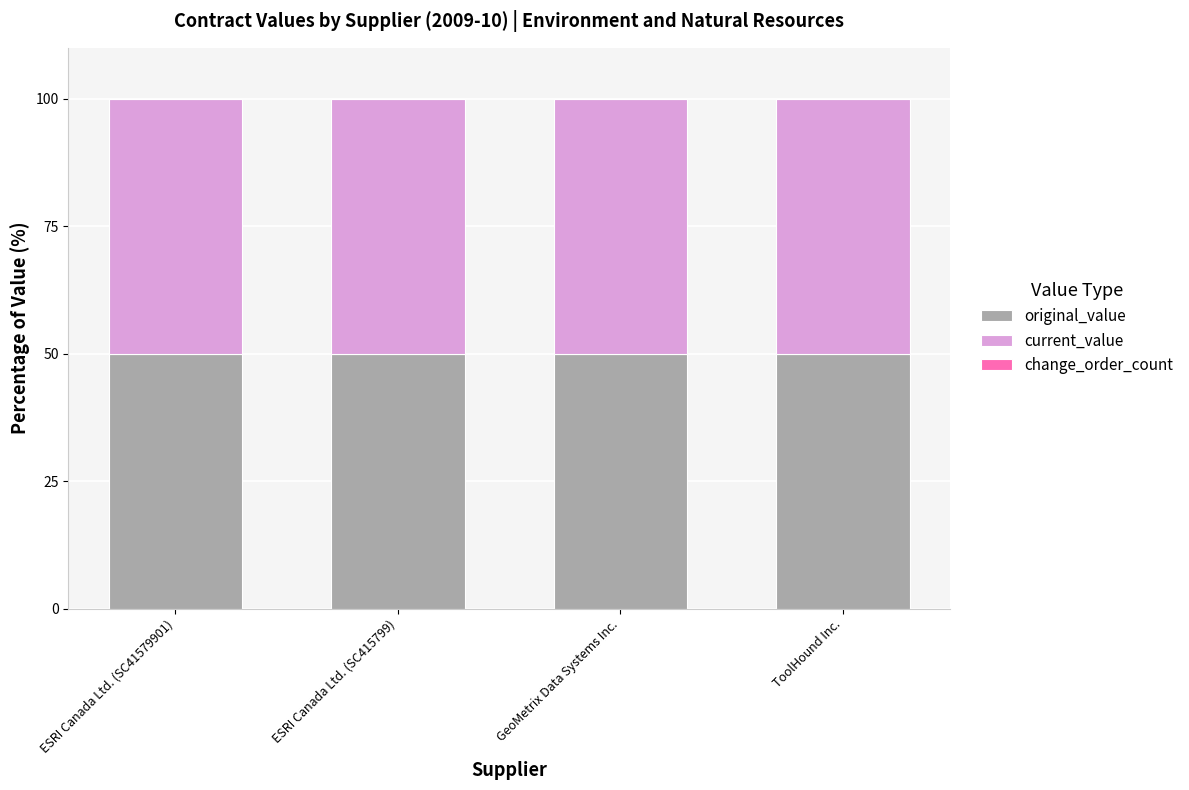

What is the average value of the original_value series?

50